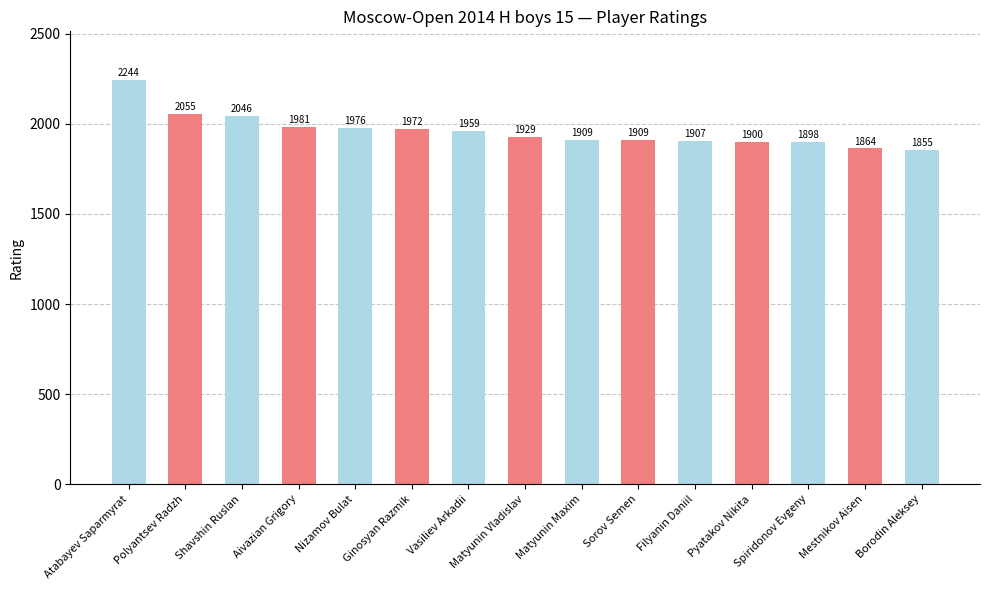

Reading left to right, what are all the values shown in this chart?

2244	2055	2046	1981	1976	1972	1959	1929	1909	1909	1907	1900	1898	1864	1855